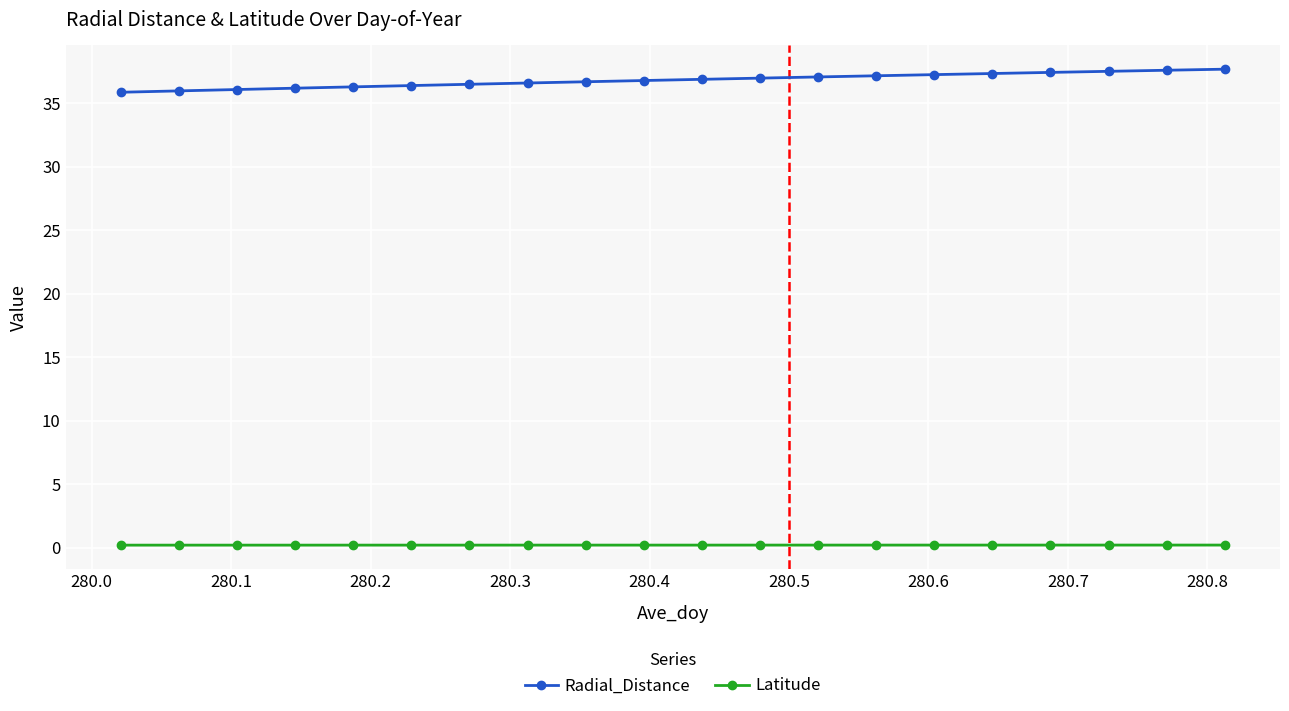

Rank the series by their maximum value, from highest to lowest.

Radial_Distance, Latitude